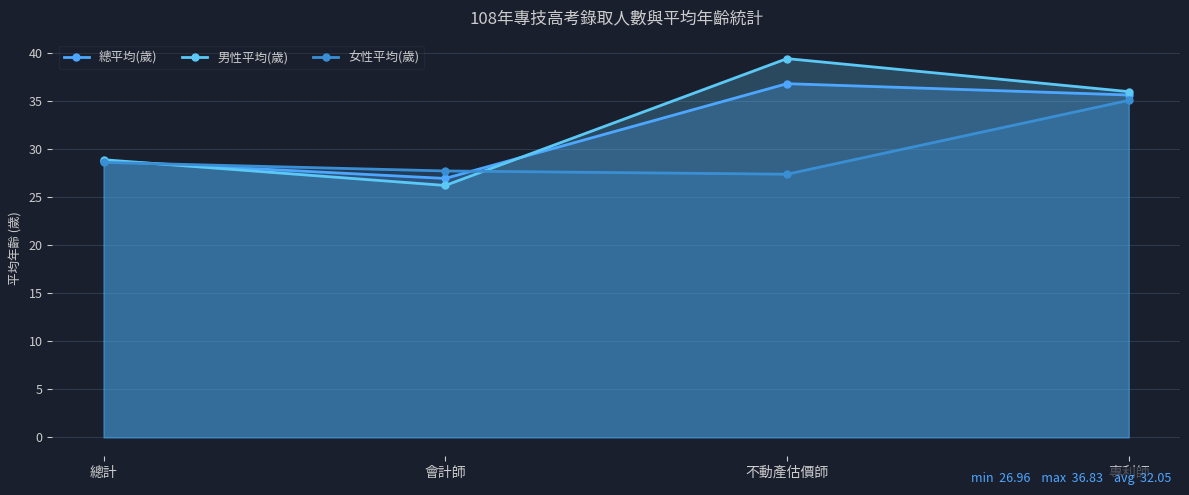

Does the chart display data point markers on the line(s)?

Yes